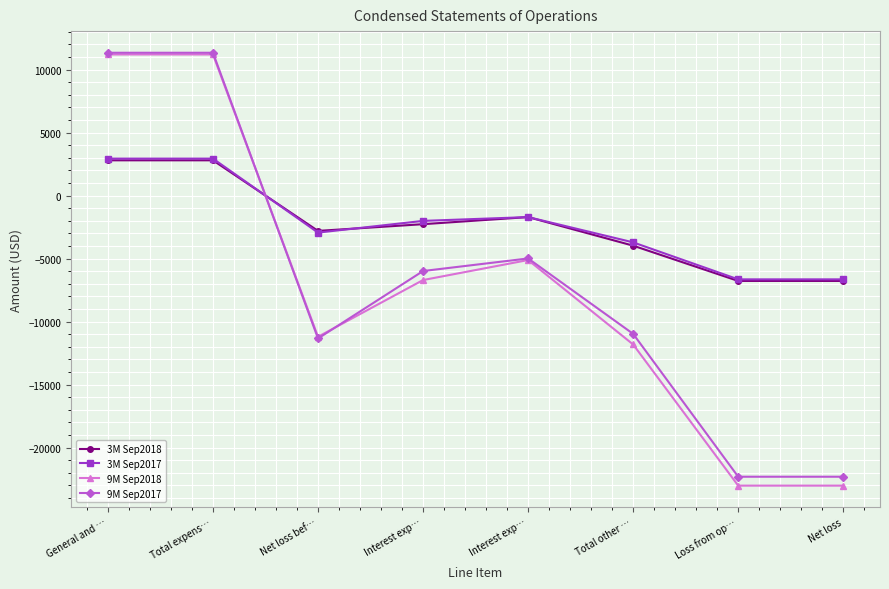

Which label corresponds to the largest value in the chart?

General and …